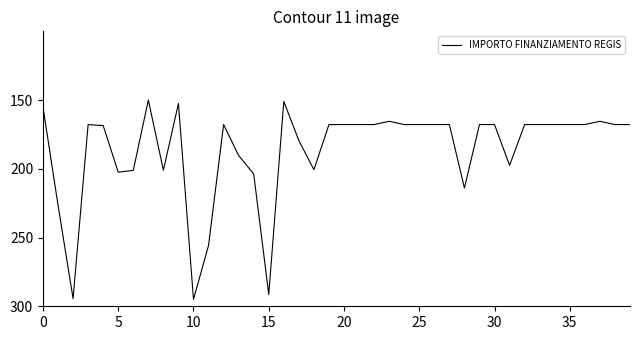

What is the maximum value shown in the chart?

295.0